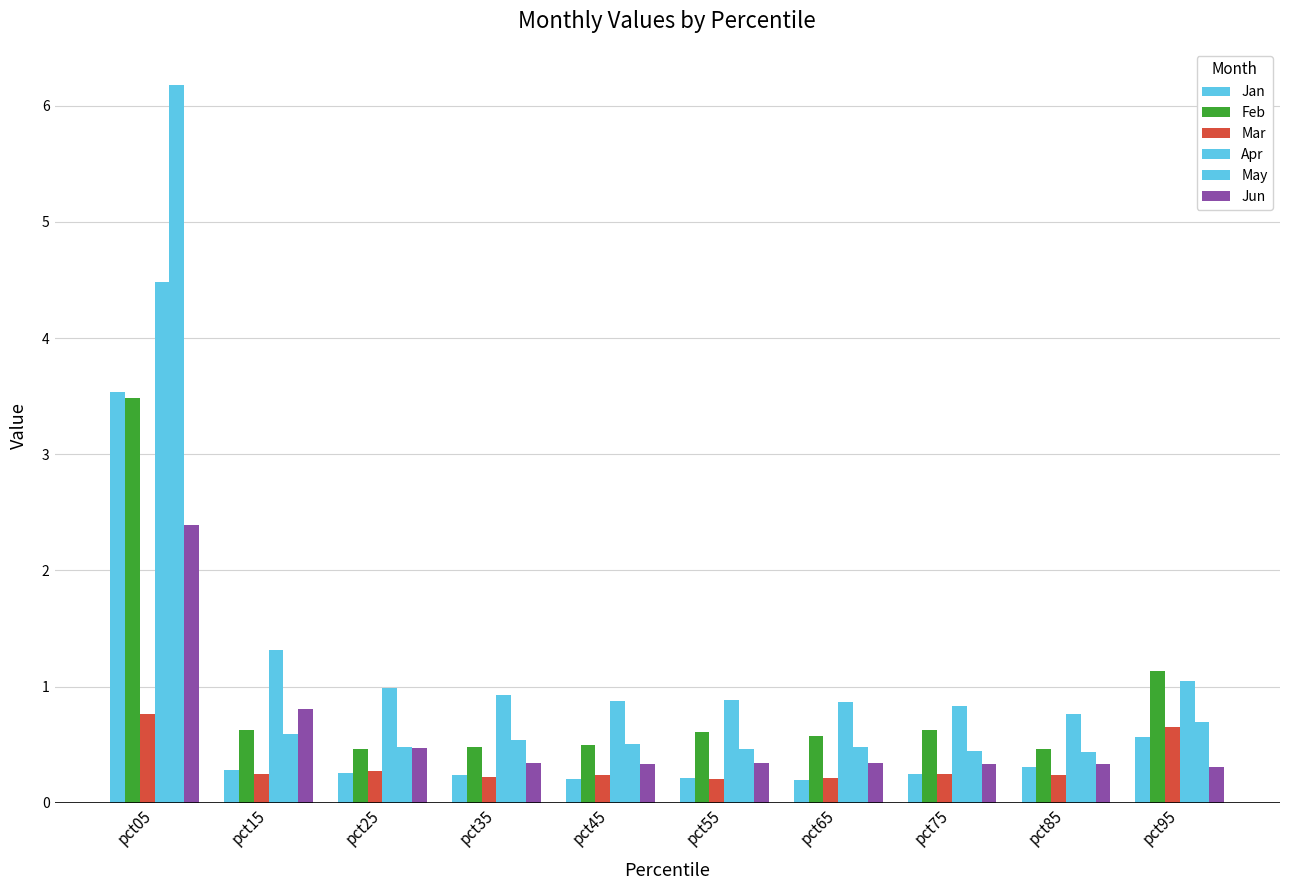

How many groups of bars are there?

10